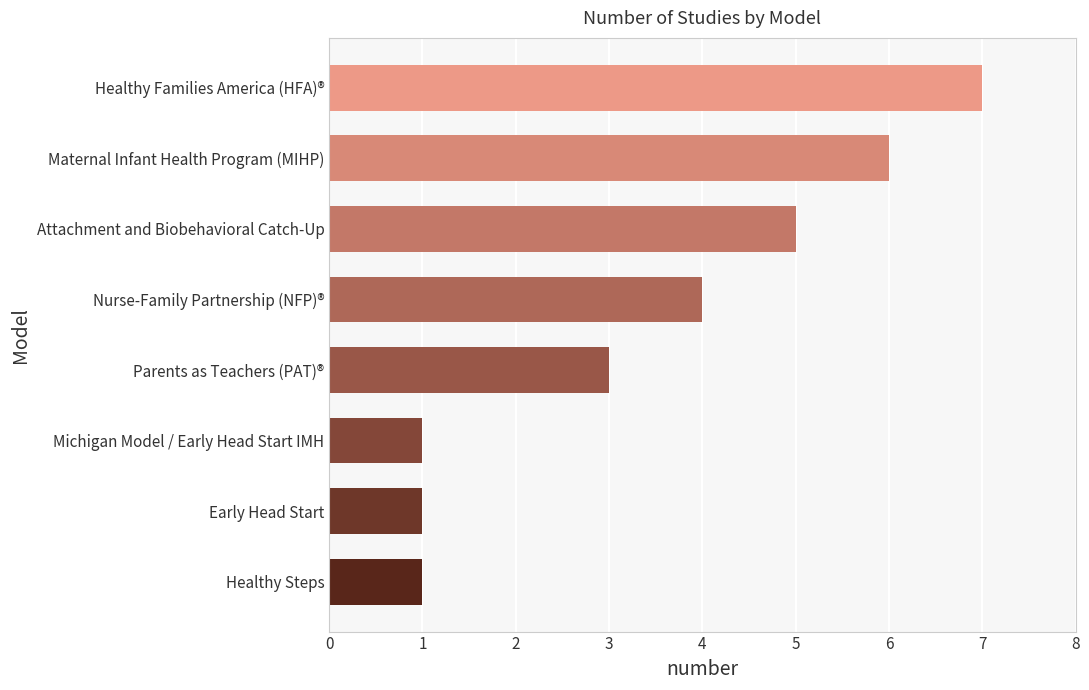

Reading bottom to top, what are all the values shown in this chart?

Healthy Steps=1	Early Head Start=1	Michigan Model / Early Head Start IMH=1	Parents as Teachers (PAT)®=3	Nurse-Family Partnership (NFP)®=4	Attachment and Biobehavioral Catch-Up=5	Maternal Infant Health Program (MIHP)=6	Healthy Families America (HFA)®=7